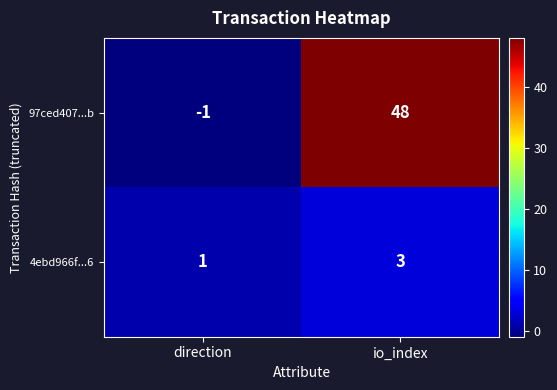

Which series has the largest range (max minus min)?

97ced407...b